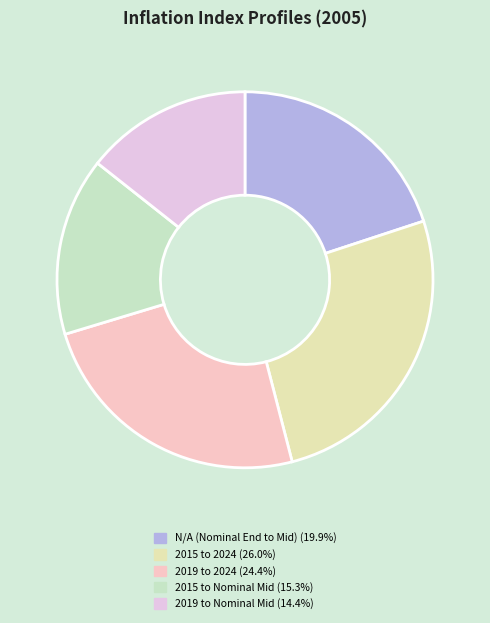

How many slices are in this pie chart?

5